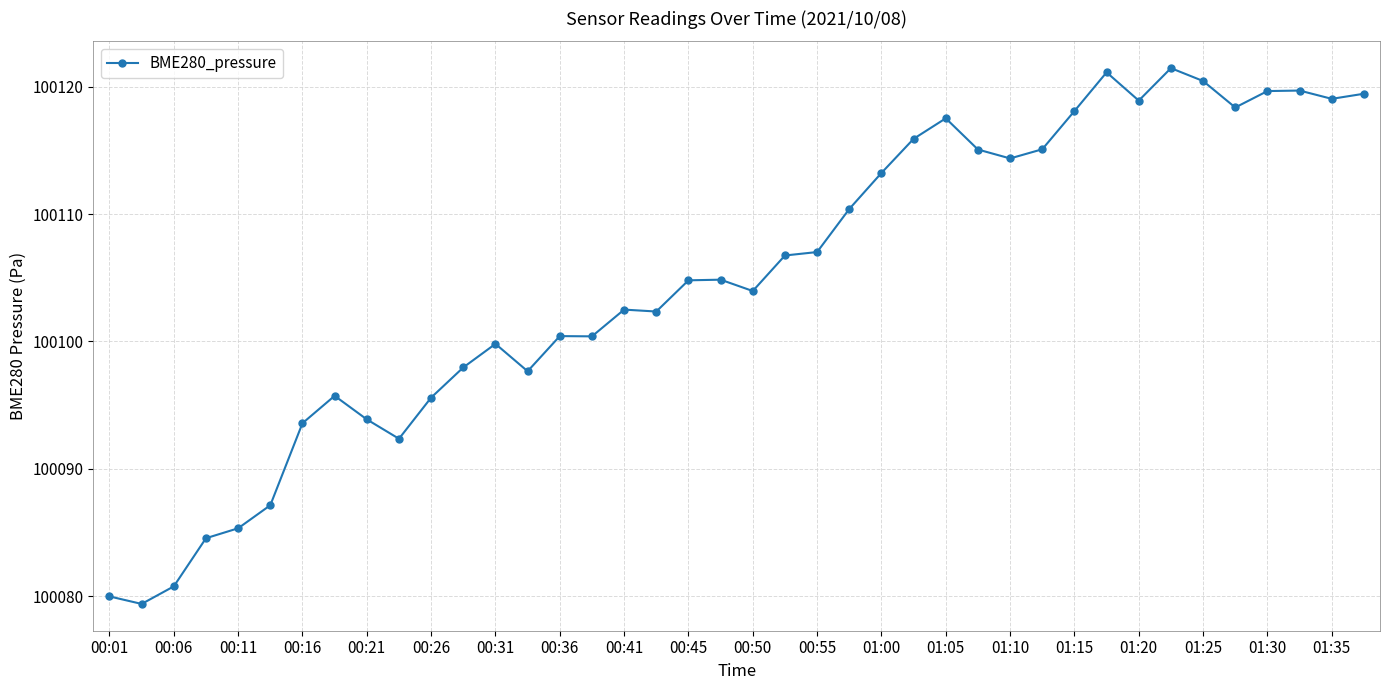

What is the average value?

100104.9